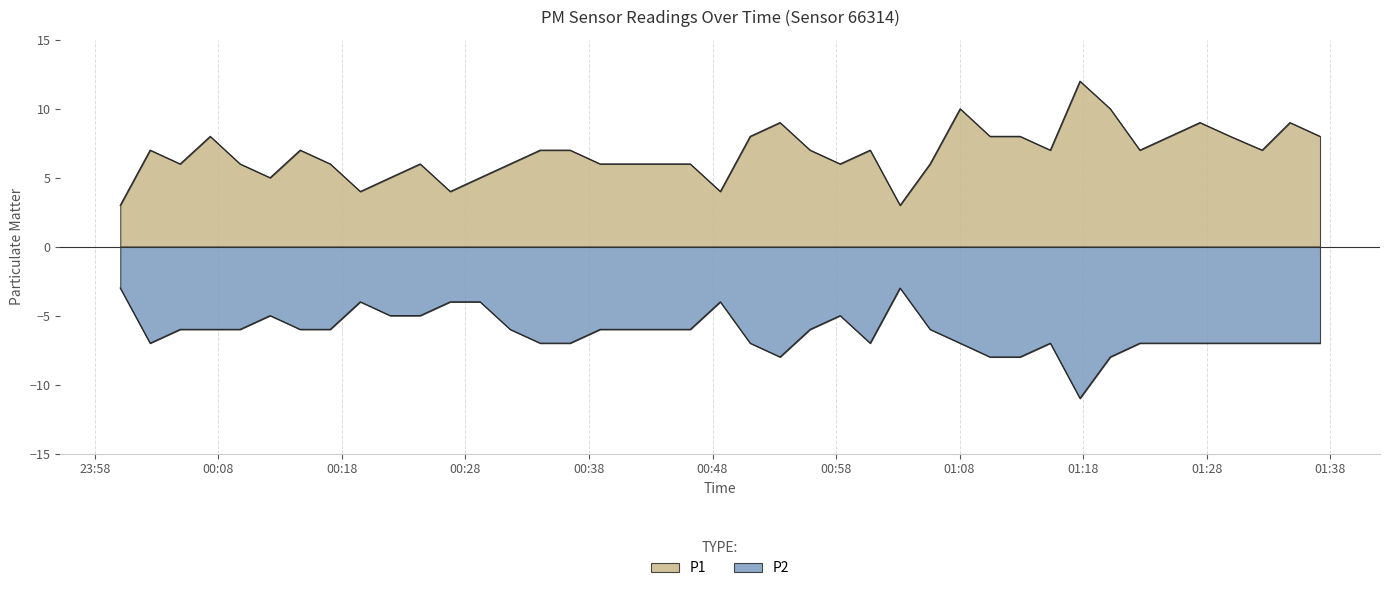

What is the difference between the highest and lowest values at 2022-07-25T01:22:36?

14